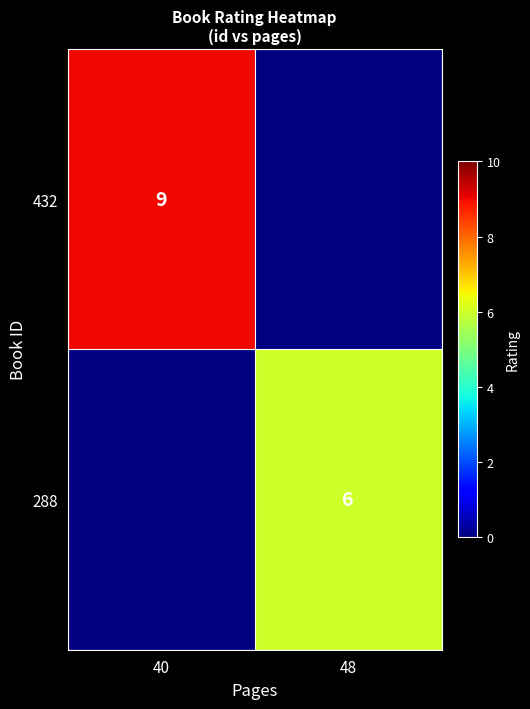

The 432 series shows 3.5 at 40. True or false?

False